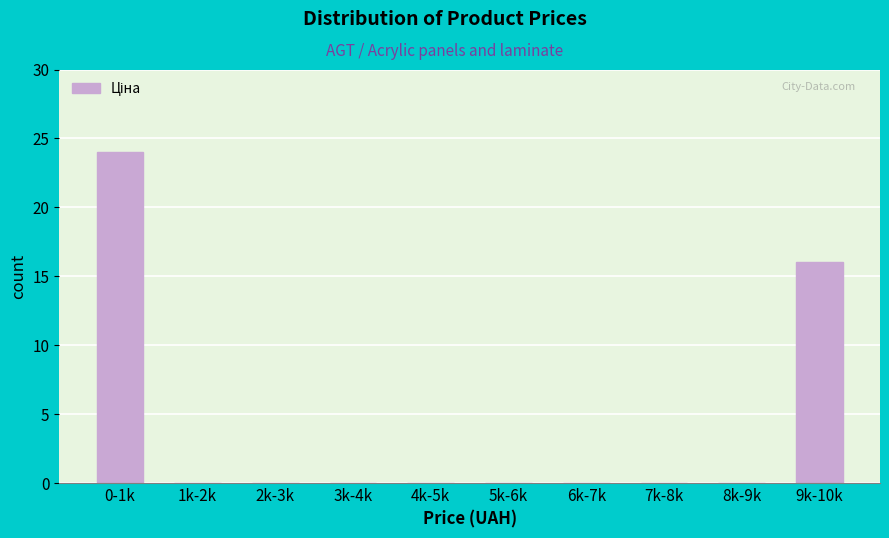

Reading right to left, extract all data points from this chart.

9k-10k=16	8k-9k=0	7k-8k=0	6k-7k=0	5k-6k=0	4k-5k=0	3k-4k=0	2k-3k=0	1k-2k=0	0-1k=24